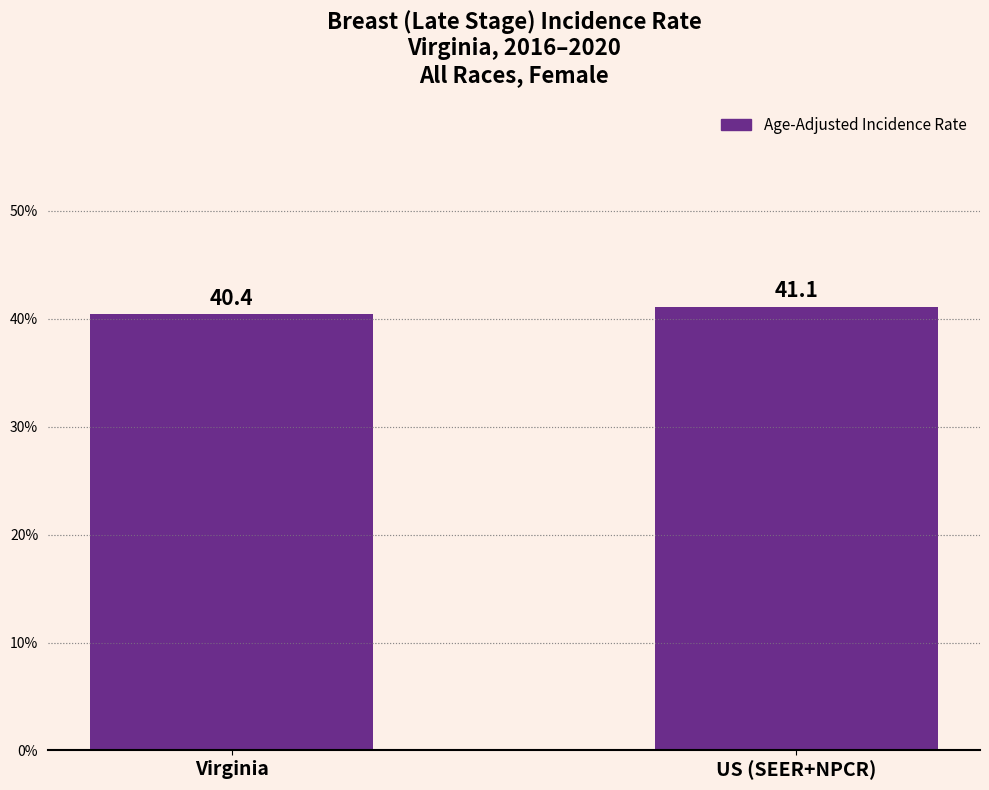

What is the label of the 1st bar from the right?

US (SEER+NPCR)